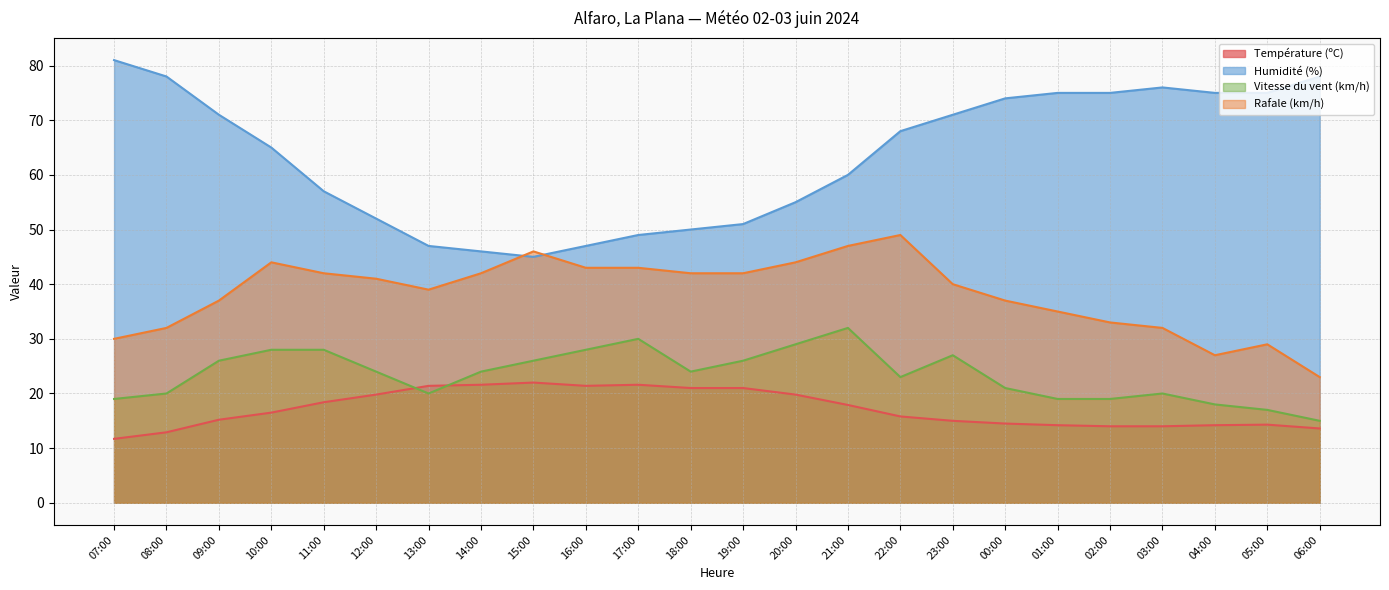

What is the value of the Rafale (km/h) point at the 10th from the left?

43.0